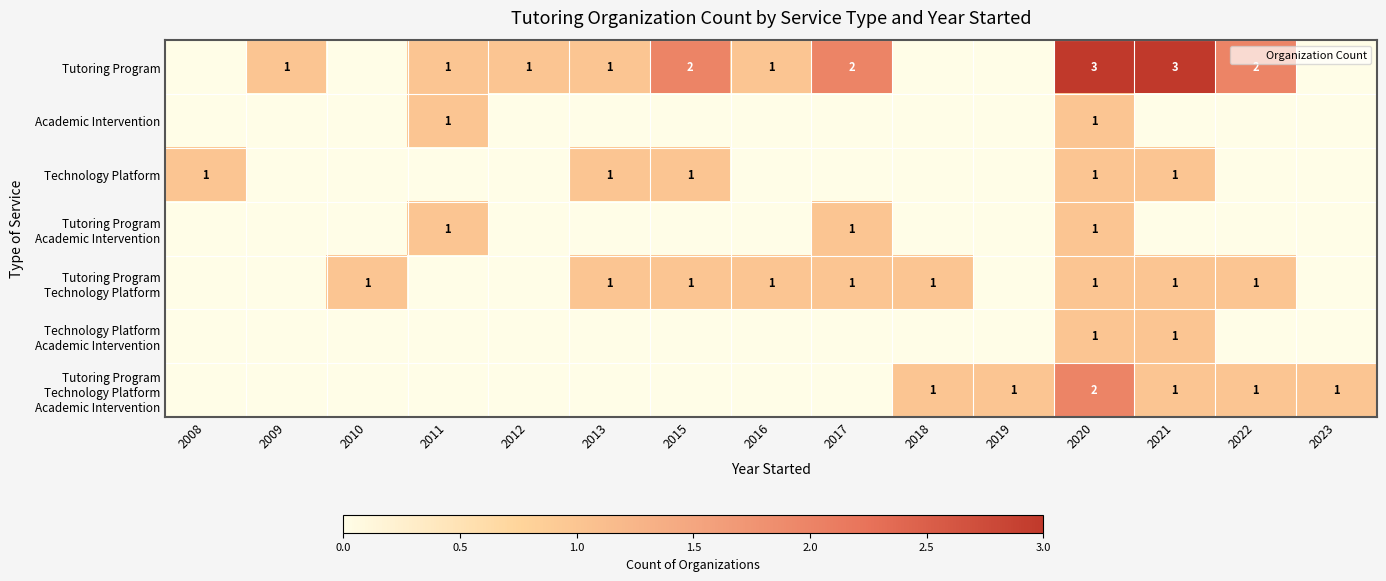

How many data points does each series have?

15